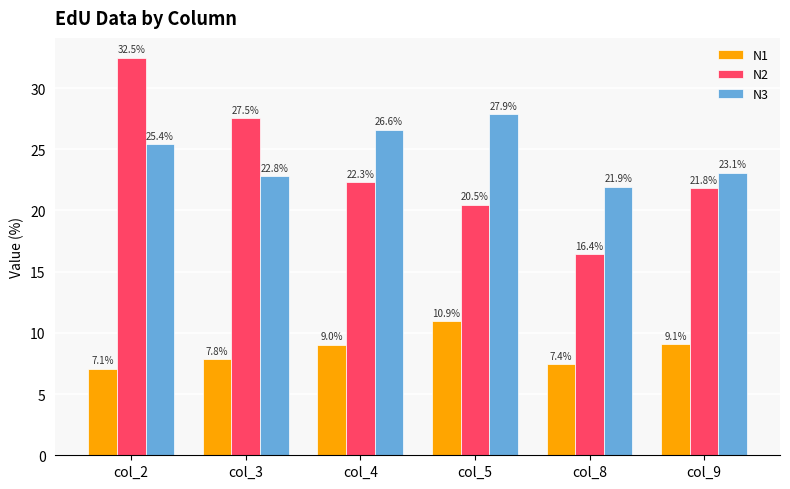

Which category has the lowest value across all series?

col_2